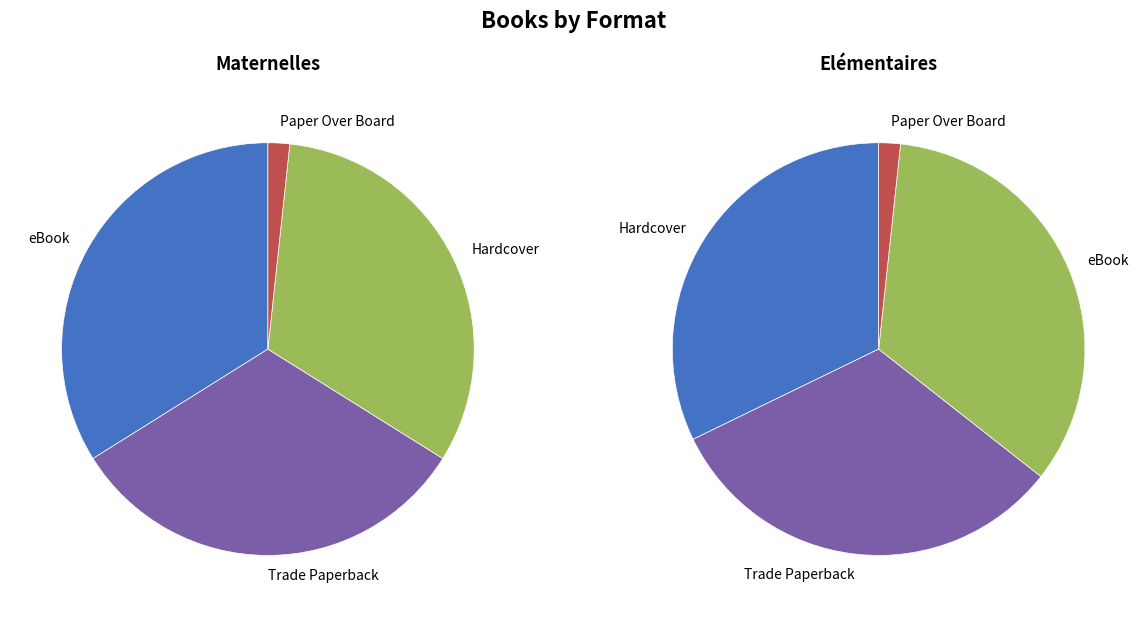

How many segments does this pie chart have?

4